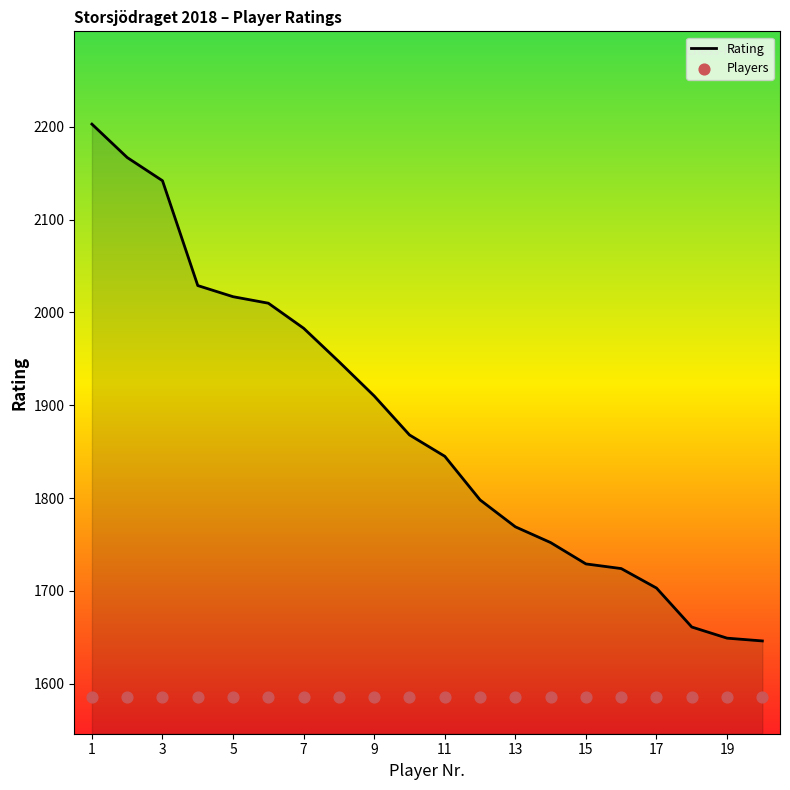

Which series has the largest total across all categories?

Rating